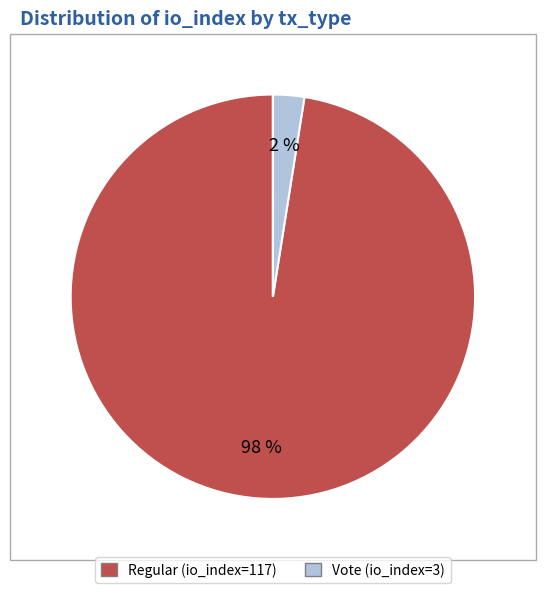

How many segments does this pie chart have?

2